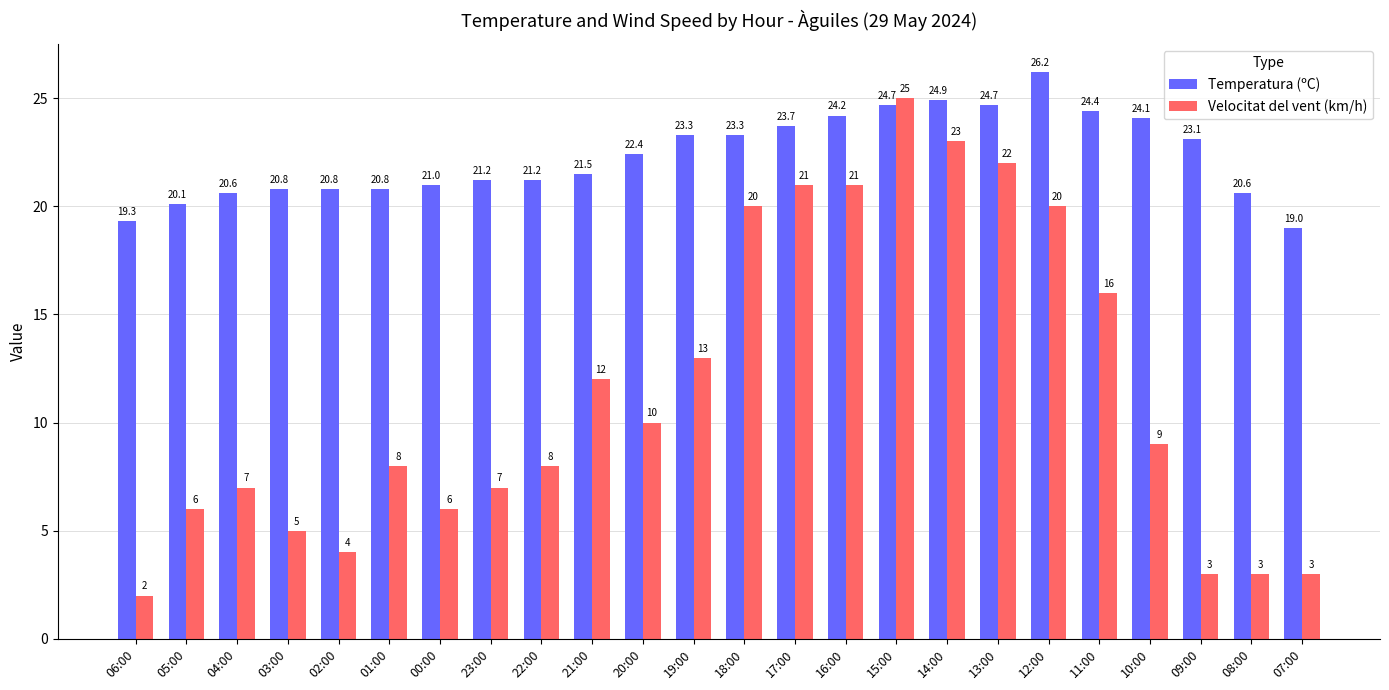

List the series in order of their peak value, highest first.

Temperatura (ºC), Velocitat del vent (km/h)